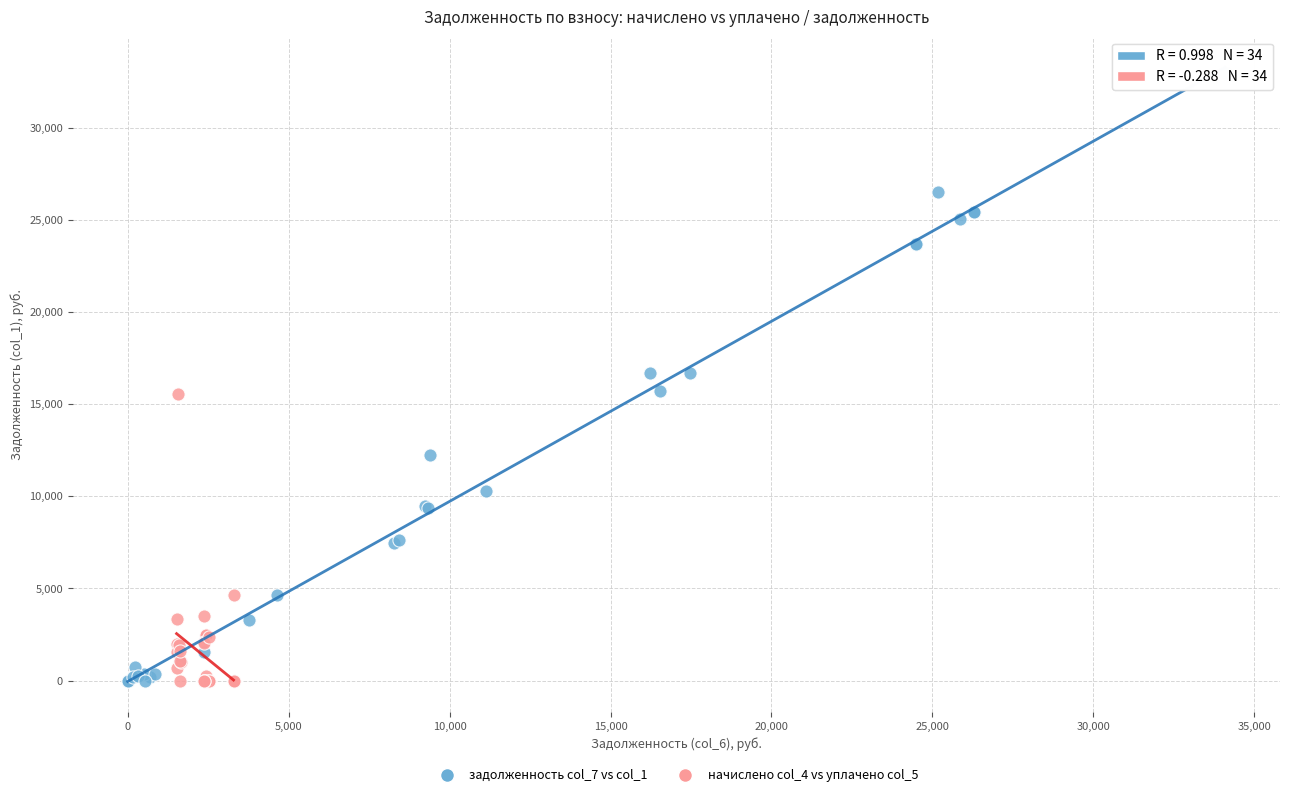

Which series has the widest spread of Y values?

задолженность col_7 vs col_1